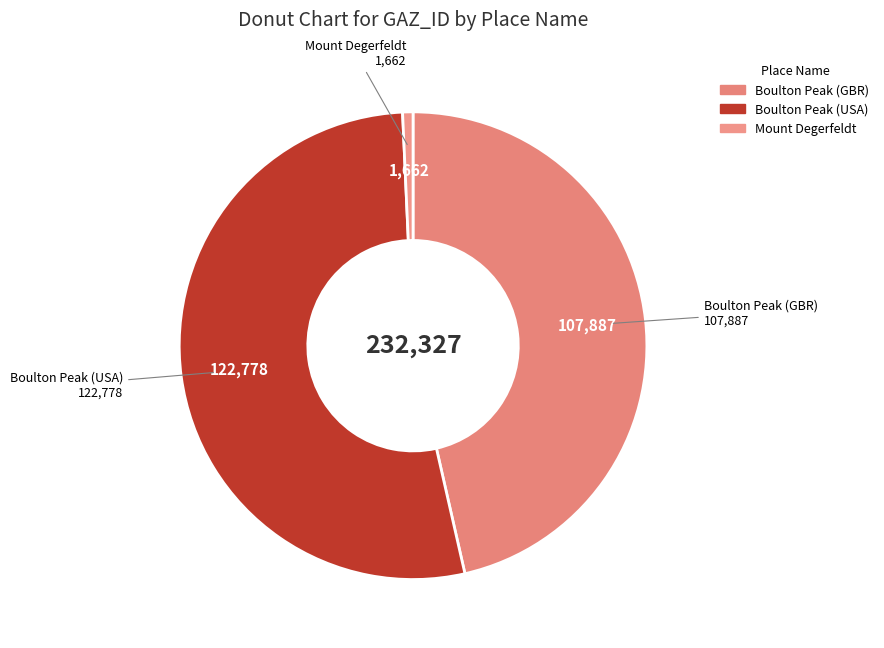

Combined, do Boulton Peak (USA) and Mount Degerfeldt account for over 50%?

Yes